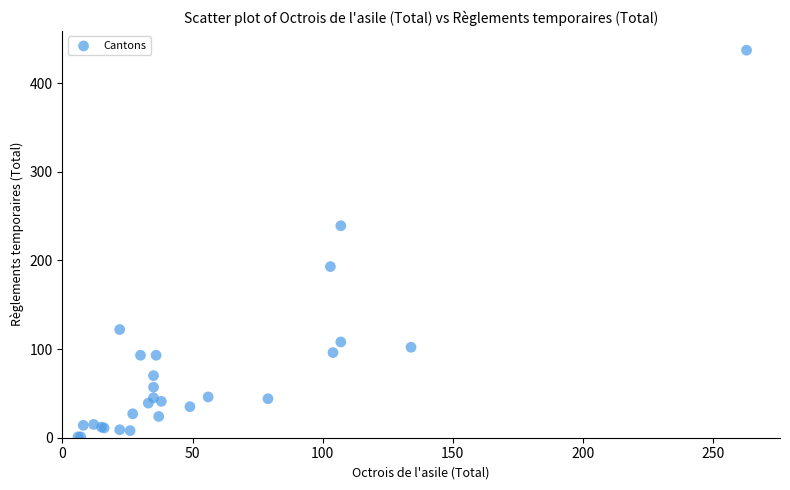

What Y value in the scatter plot is closest to 219?

239